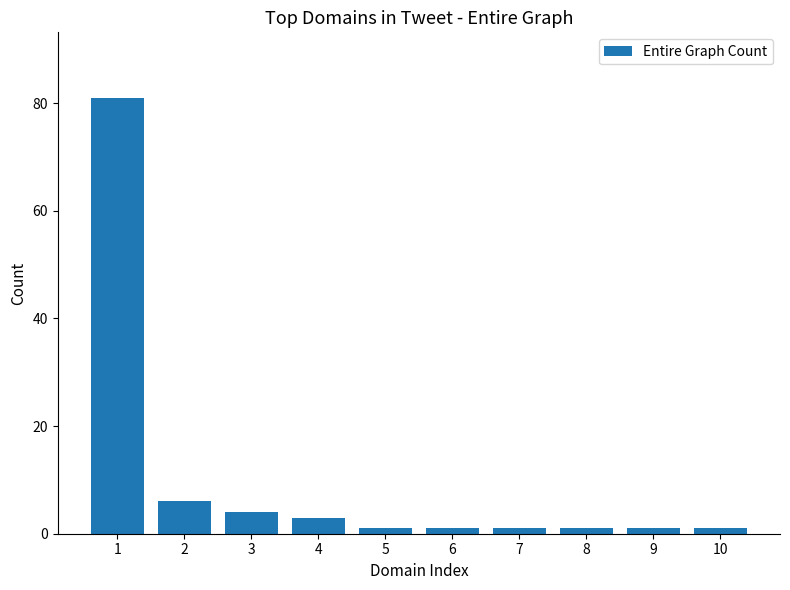

Are the bars horizontal?

No